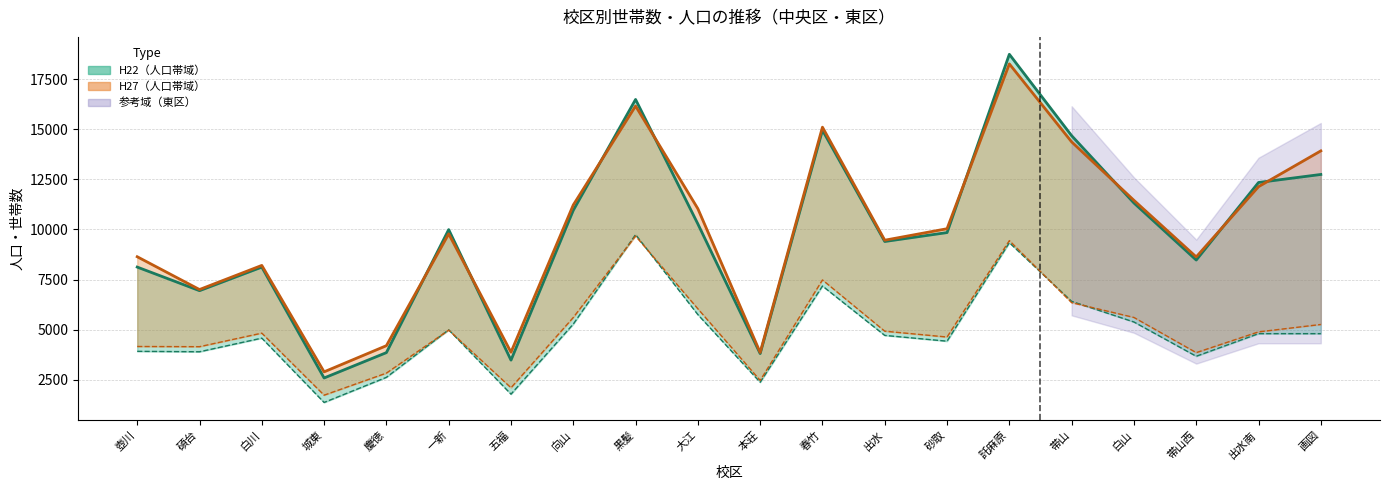

How many categories are shown in the chart?

20